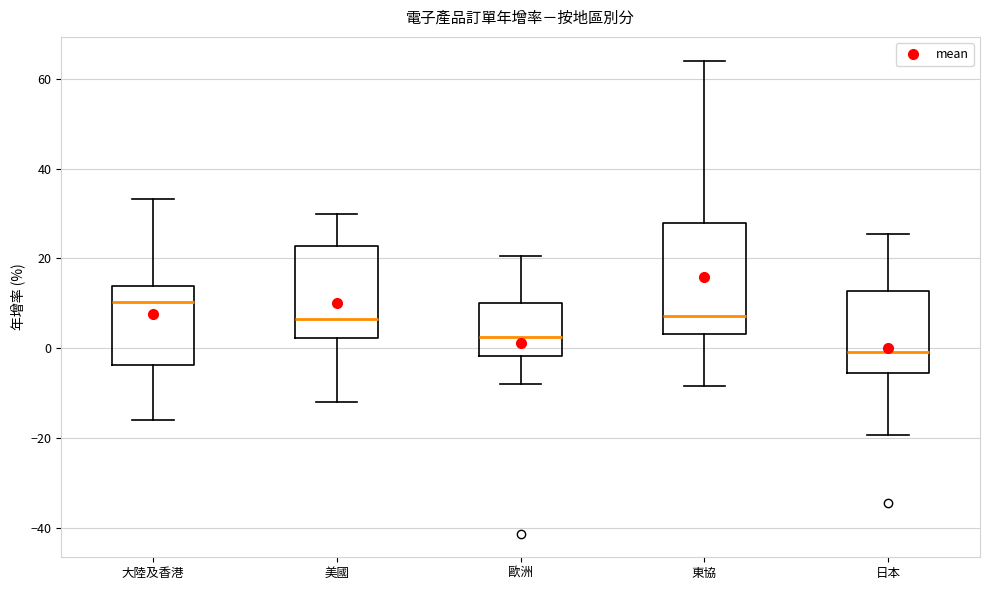

Where does the median line of the box for 東協 sit on the y-axis? The values are not printed on the chart, so give them approximately, as read against the axis.

8